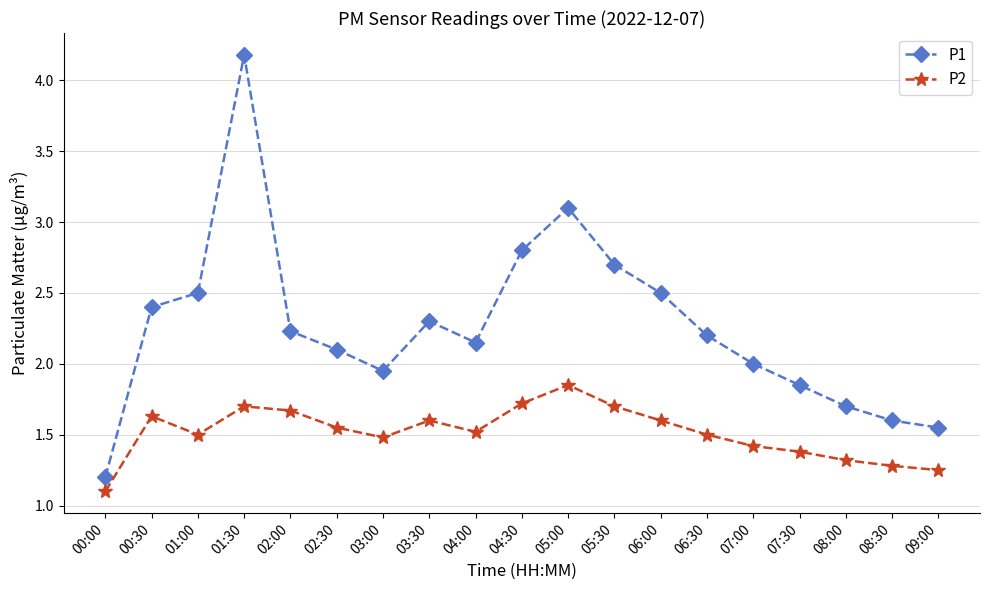

How many distinct data groups are displayed?

2